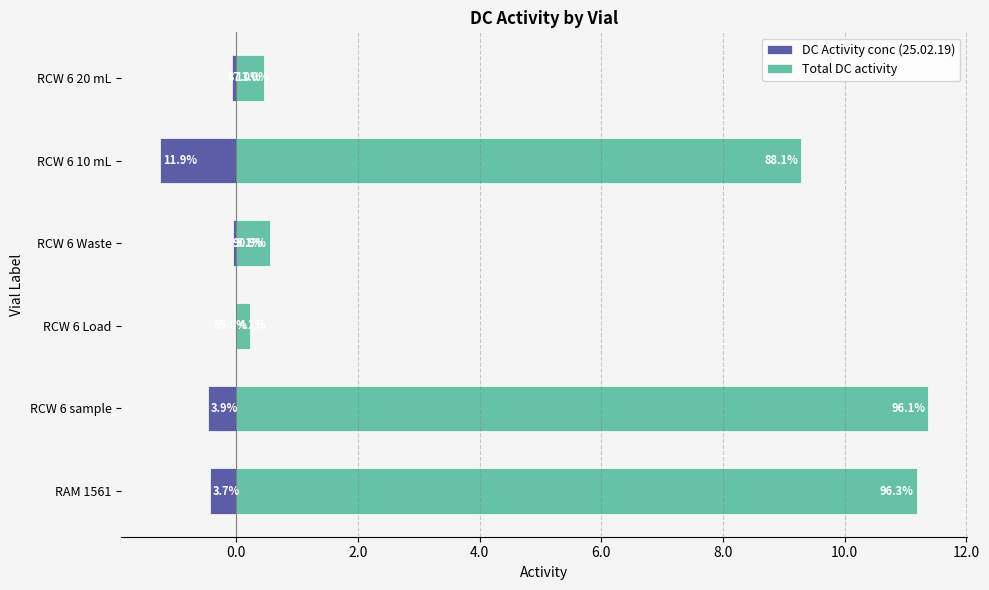

List the series in order of their peak value, highest first.

Total DC activity, DC Activity conc (25.02.19)